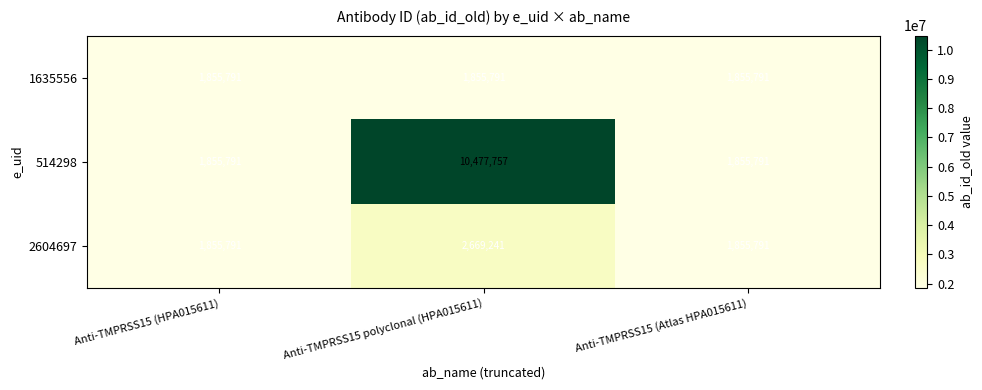

Which series has the largest total across all categories?

514298